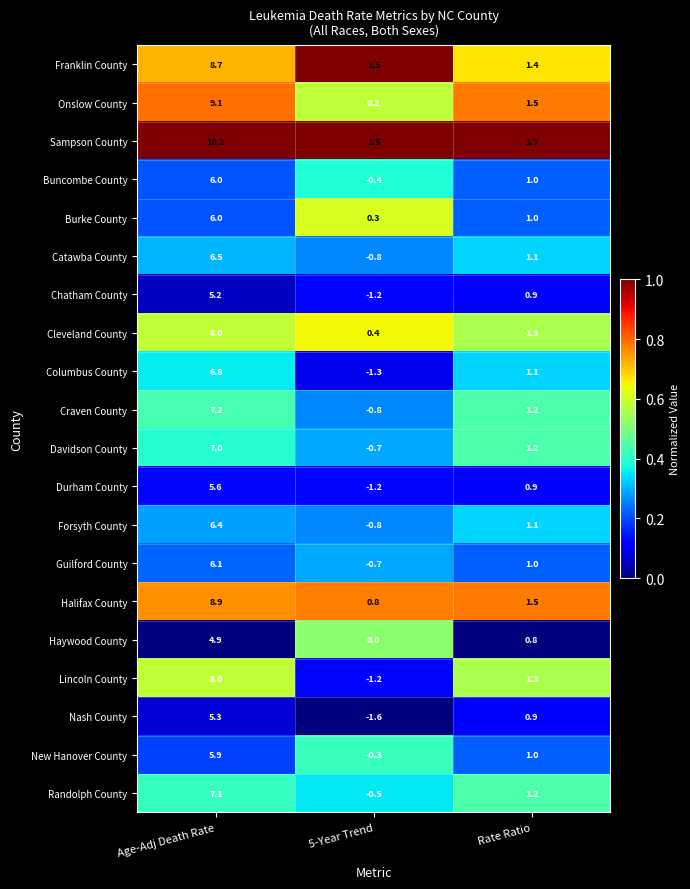

Which series has the largest range (max minus min)?

Lincoln County